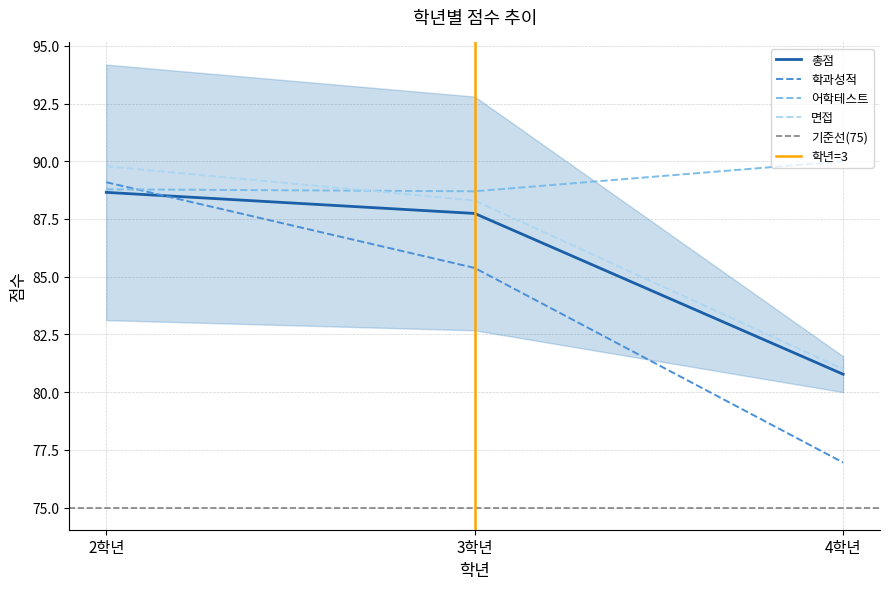

Which category has the lowest value in the 총점 series?

4학년